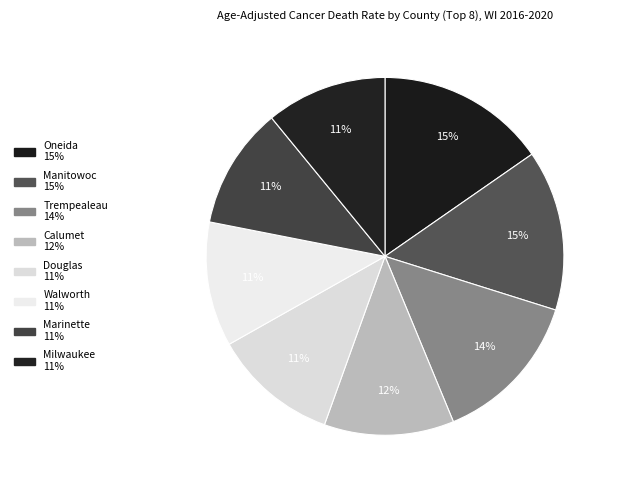

Which slice is the smallest?

Milwaukee